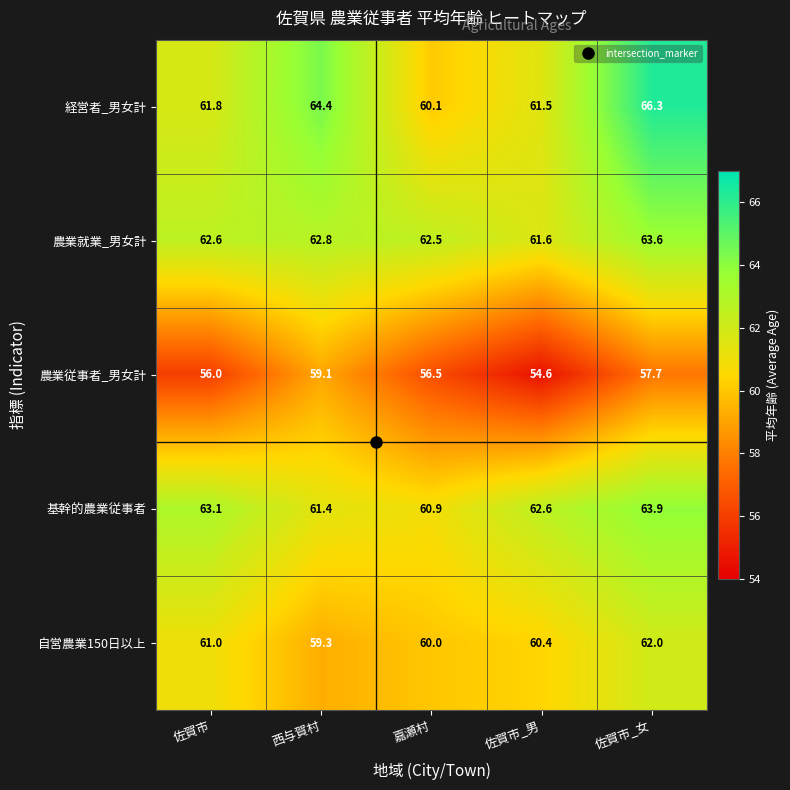

What is the minimum value shown in the chart?

54.6